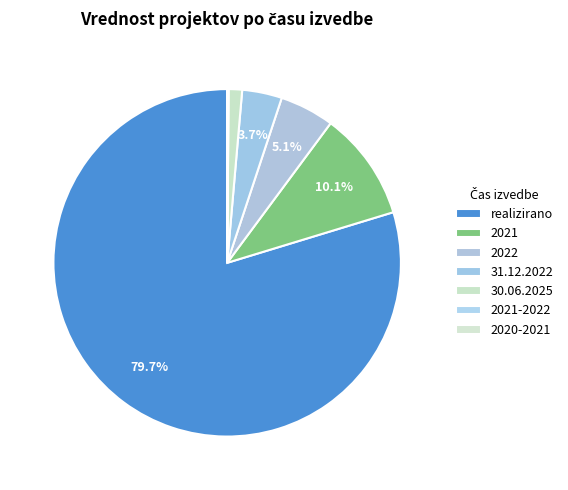

Is there a majority slice in this chart?

Yes